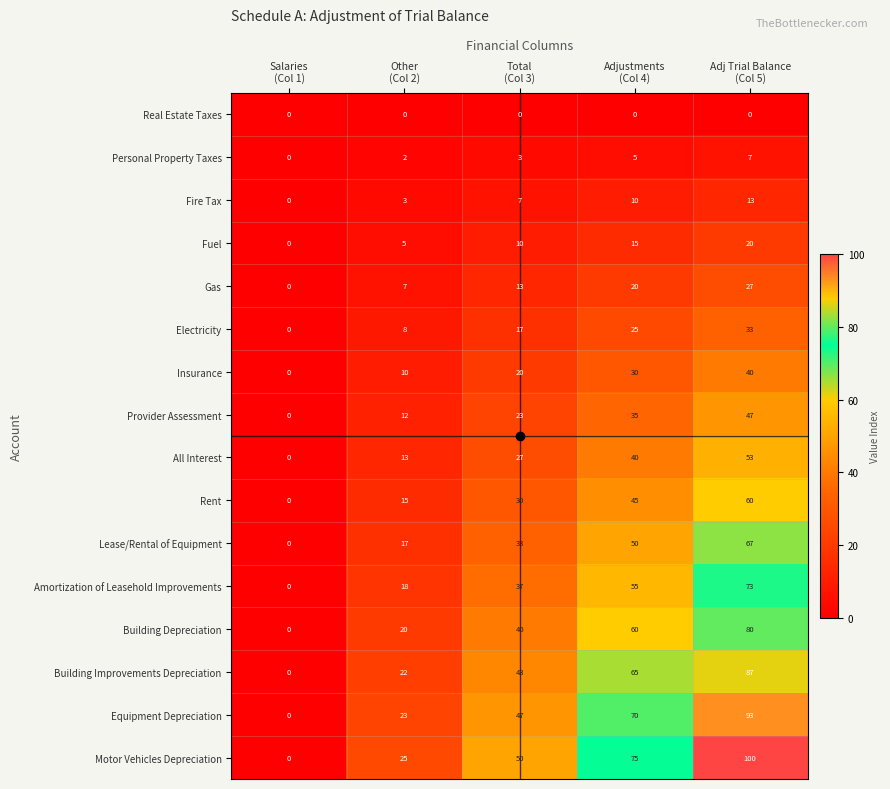

Which series has the largest total across all categories?

Motor Vehicles Depreciation